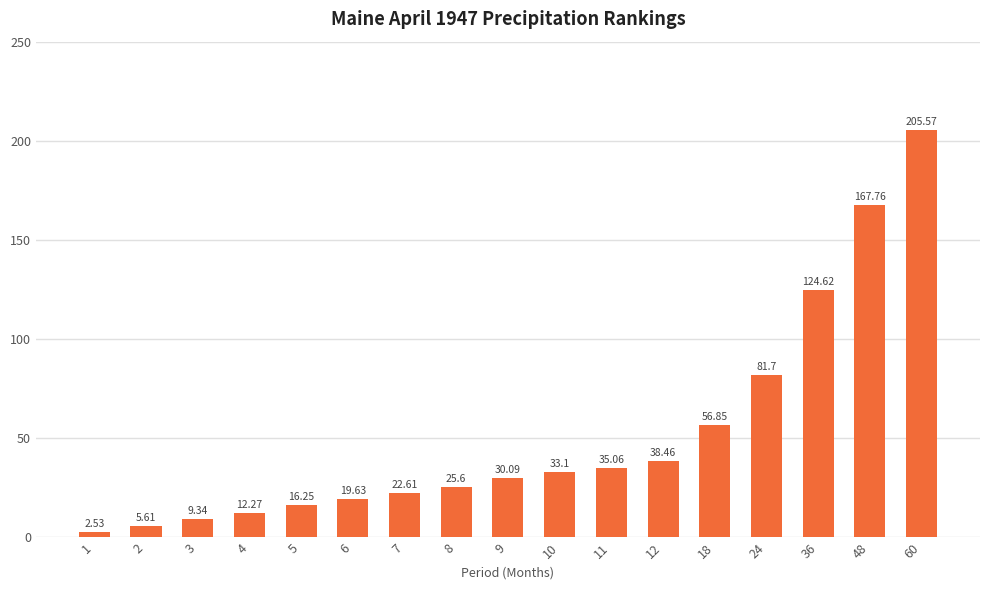

At which category does the chart reach its minimum across all series?

1